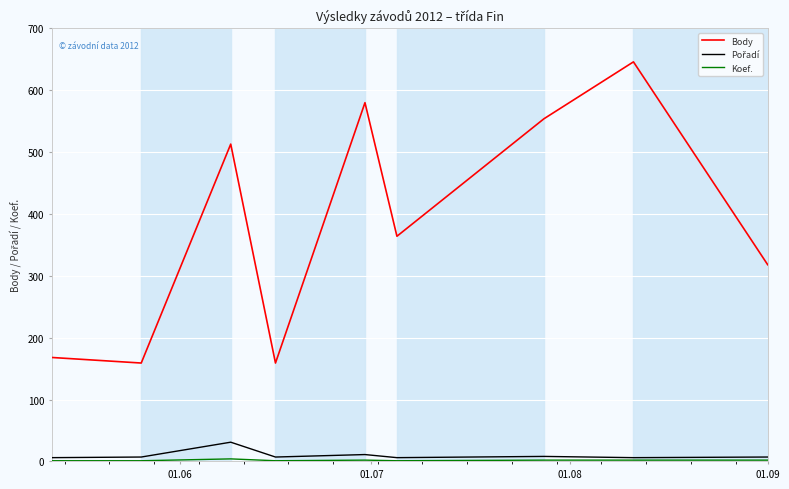

Which series has the largest range (max minus min)?

Body